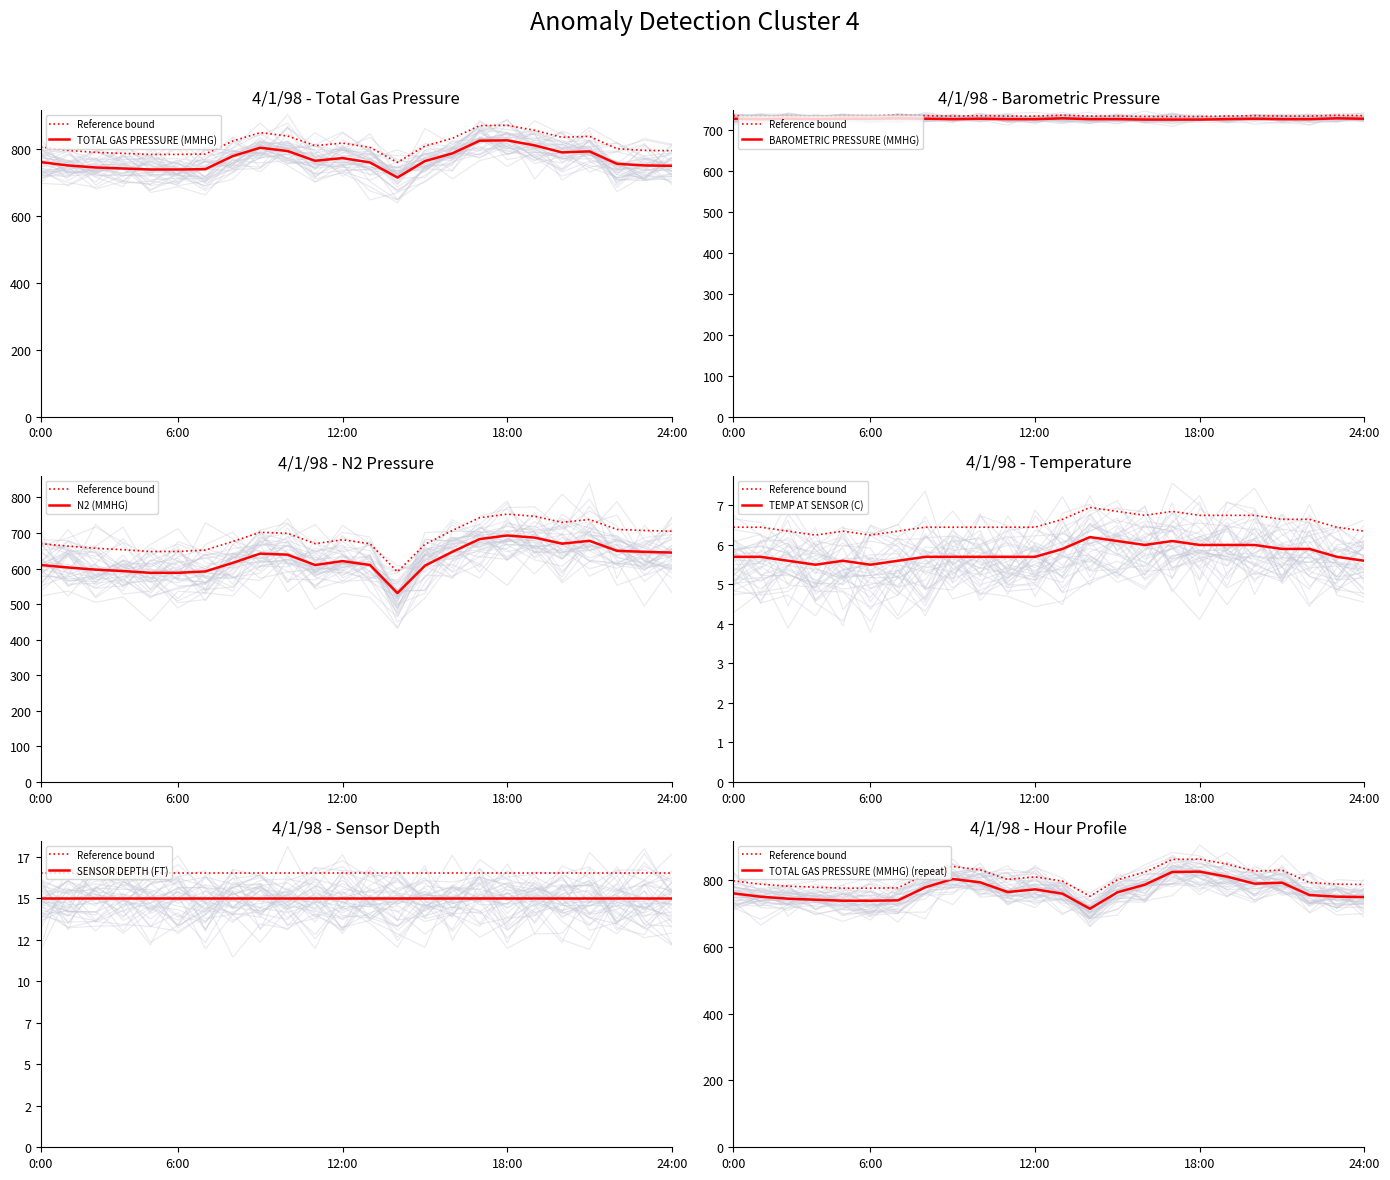

At which category is the sum across all series the highest?

18:00